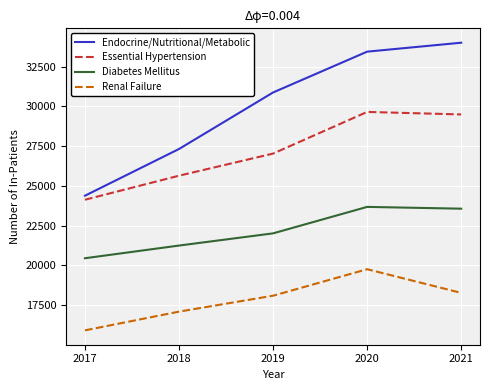

What is the highest value of the Diabetes Mellitus series?

23682